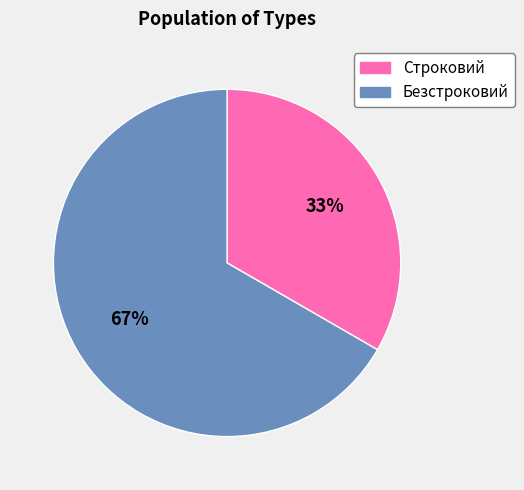

Between Строковий and Безстроковий, which is larger?

Безстроковий